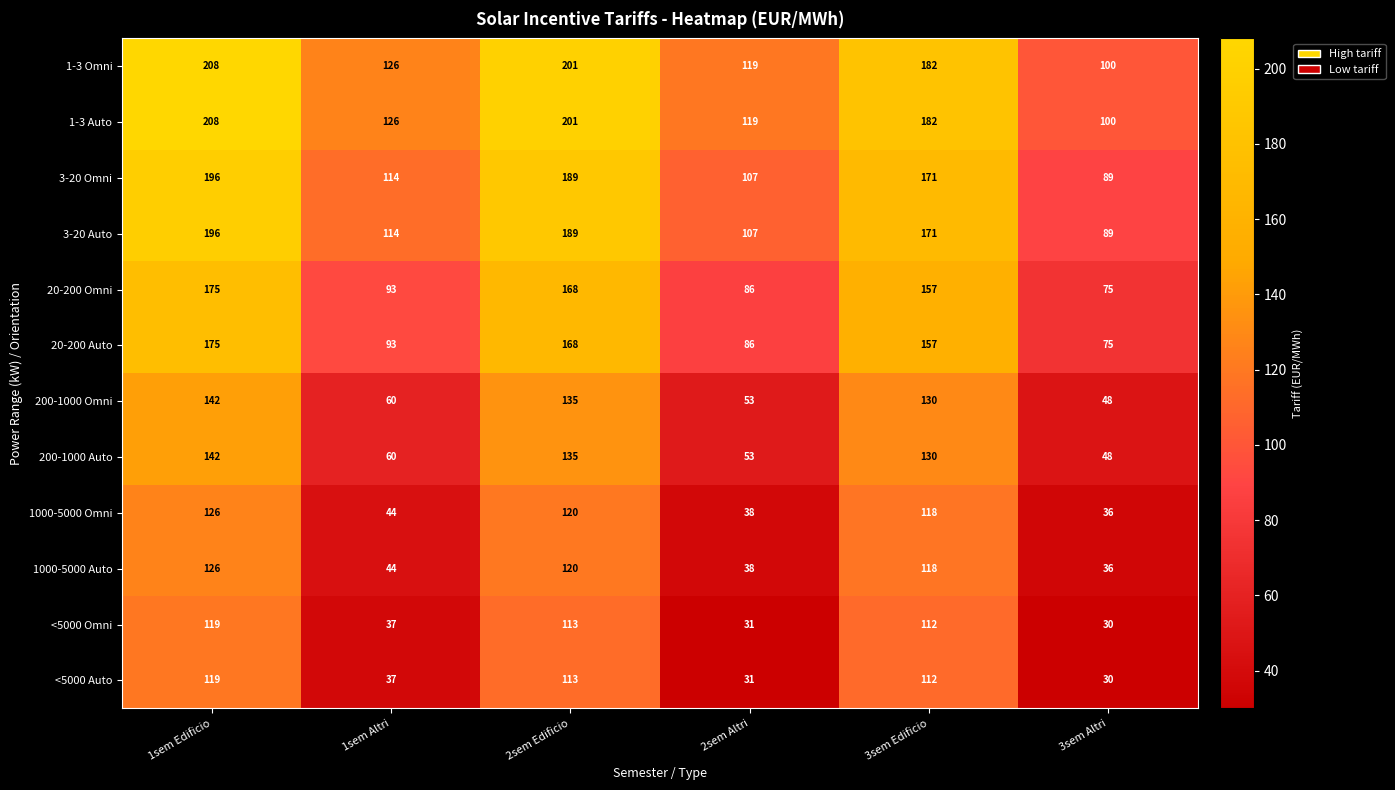

What is the total value across all series at 1sem Altri?

948